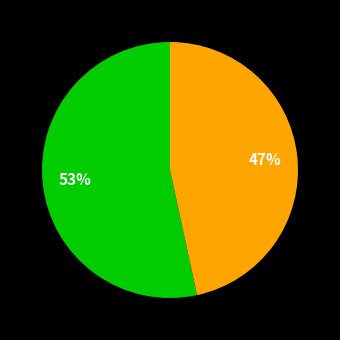

Count the number of slices in the pie.

2